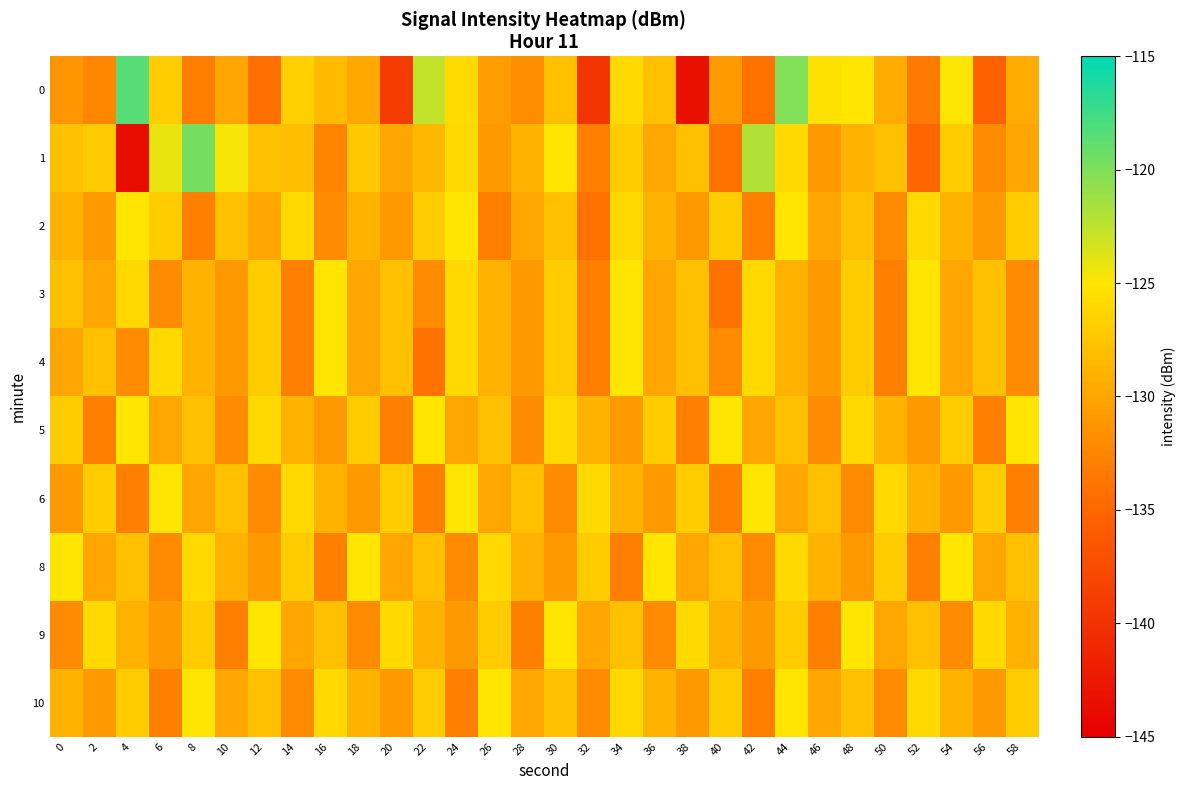

At which category is the sum across all series the highest?

44